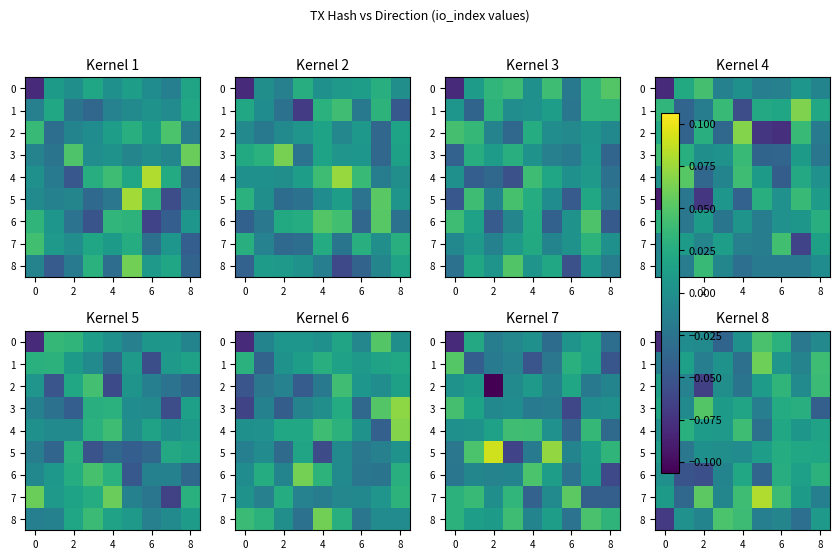

Rank the series at 6 from lowest to highest value.

row_1, row_2, row_5, row_0, row_3, row_6, row_8, row_4, row_7